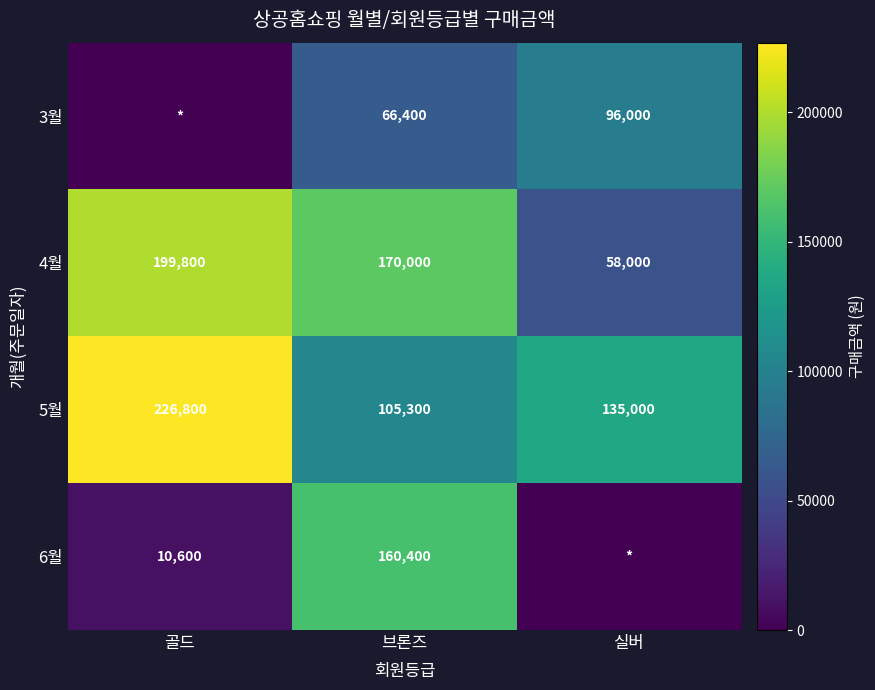

Which category has the lowest value in the 5월 series?

브론즈